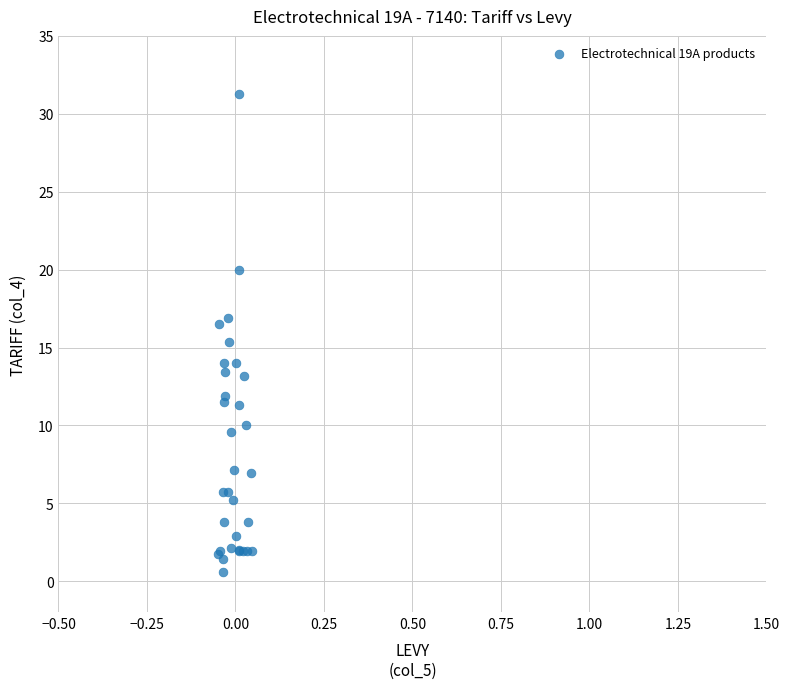

What Y value in the scatter plot is closest to 15?

15.4